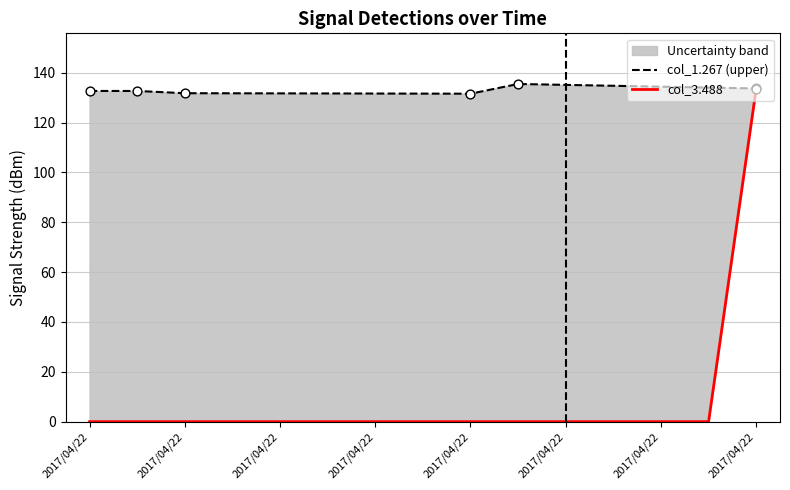

Which series contains the highest Y value?

col_1.267 (upper)